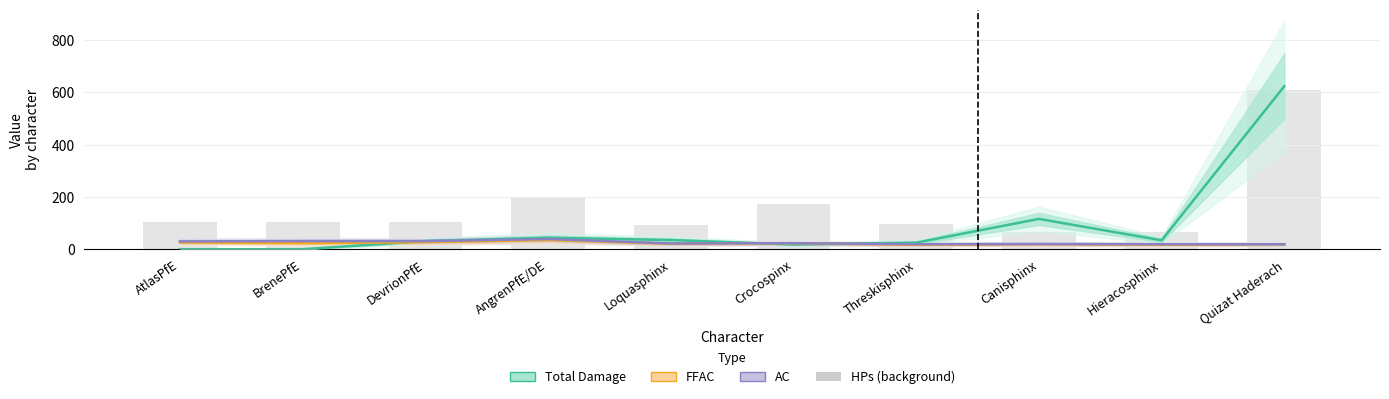

Is the value of FFAC at Crocospinx greater than the value of AC at Quizat Haderach?

Yes